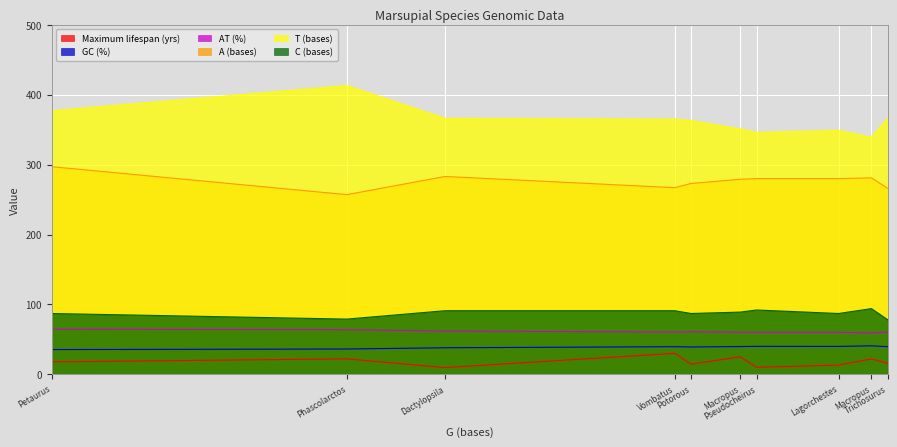

Which series changed the most between Macropus robustus and Vombatus ursinus?

T (bases)